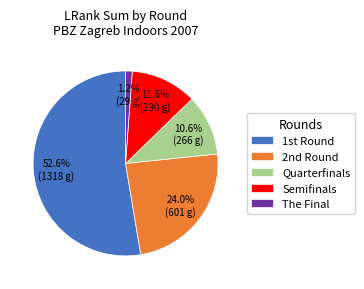

Does any single category account for the majority?

Yes